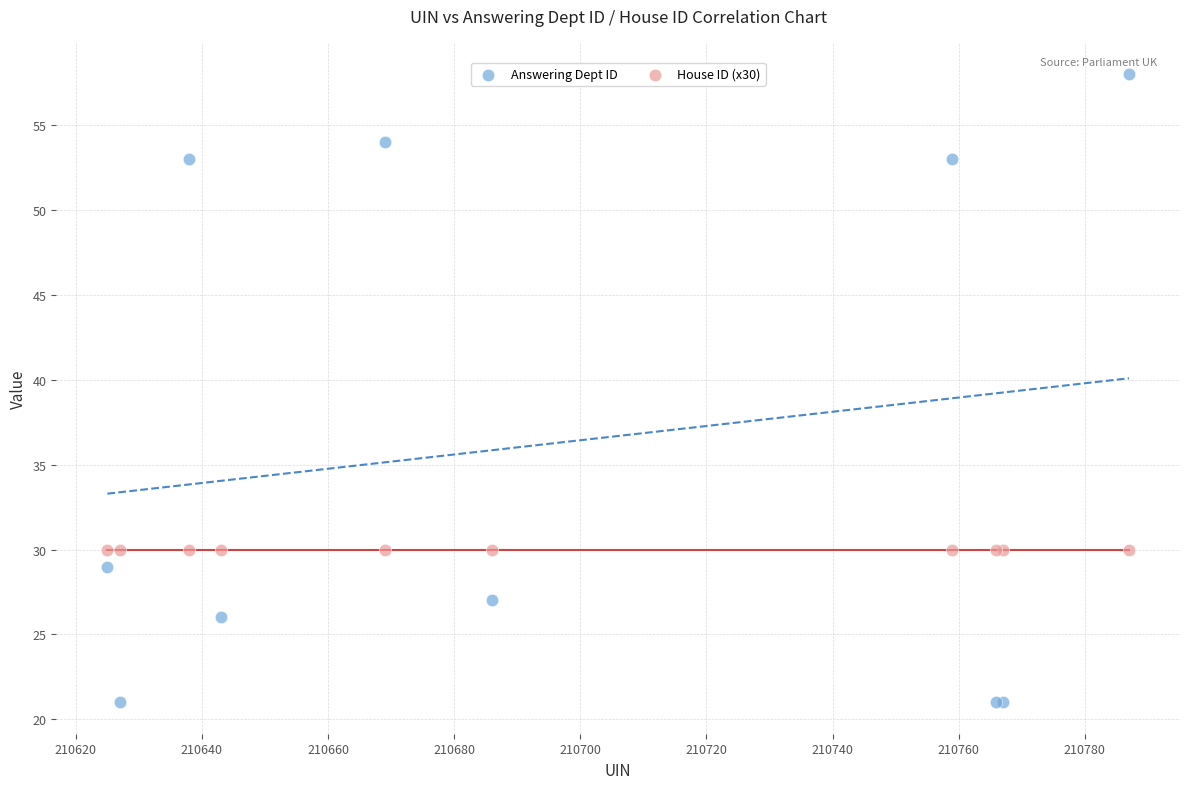

Which series reaches the minimum Y coordinate?

Answering Dept ID